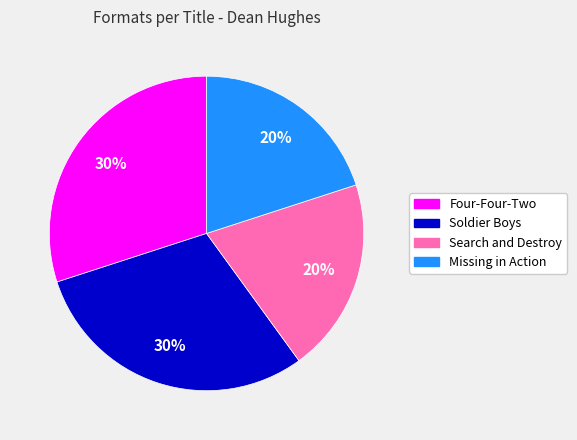

To the nearest percent, what portion does Search and Destroy represent?

20%